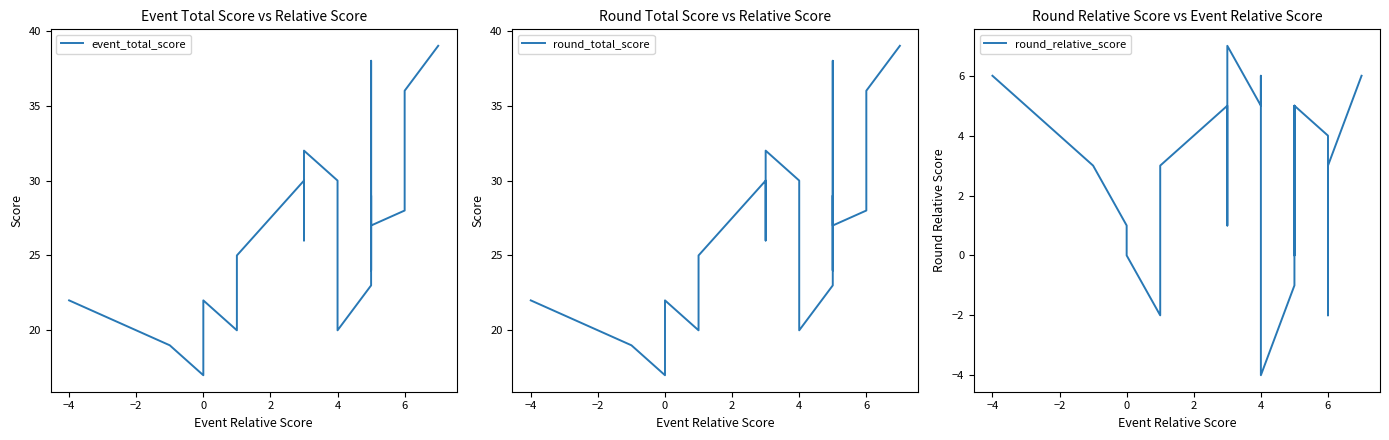

Reading left to right, list all the values displayed in this chart.

event_total_score: 22	20	19	17	22	20	23	25	30	26	32	30	30	20	23	29	29	24	28	29	38	27	28	31	36	39
round_total_score: 22	20	19	17	22	20	23	25	30	26	32	30	30	20	23	29	29	24	28	29	38	27	28	31	36	39
round_relative_score: 6	4	3	1	0	-2	1	3	5	1	7	5	6	-4	-1	5	5	0	4	5	5	5	4	-2	3	6